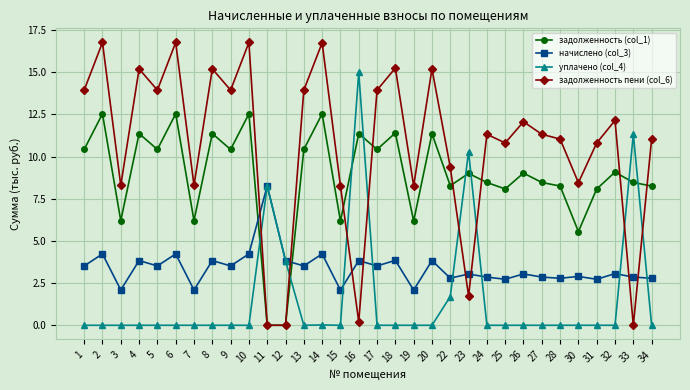

What is the difference between the maximum and second lowest values in the начислено (col_3) series?

6.2